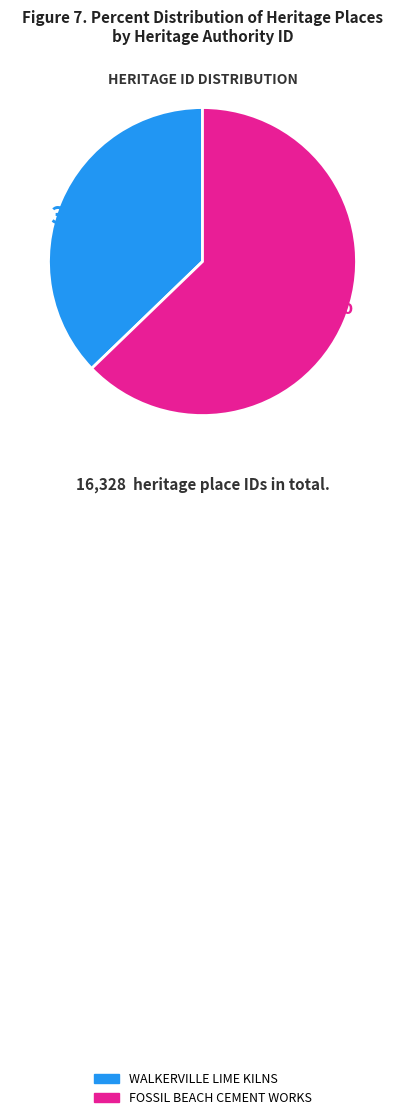

Count the number of slices in the pie.

2